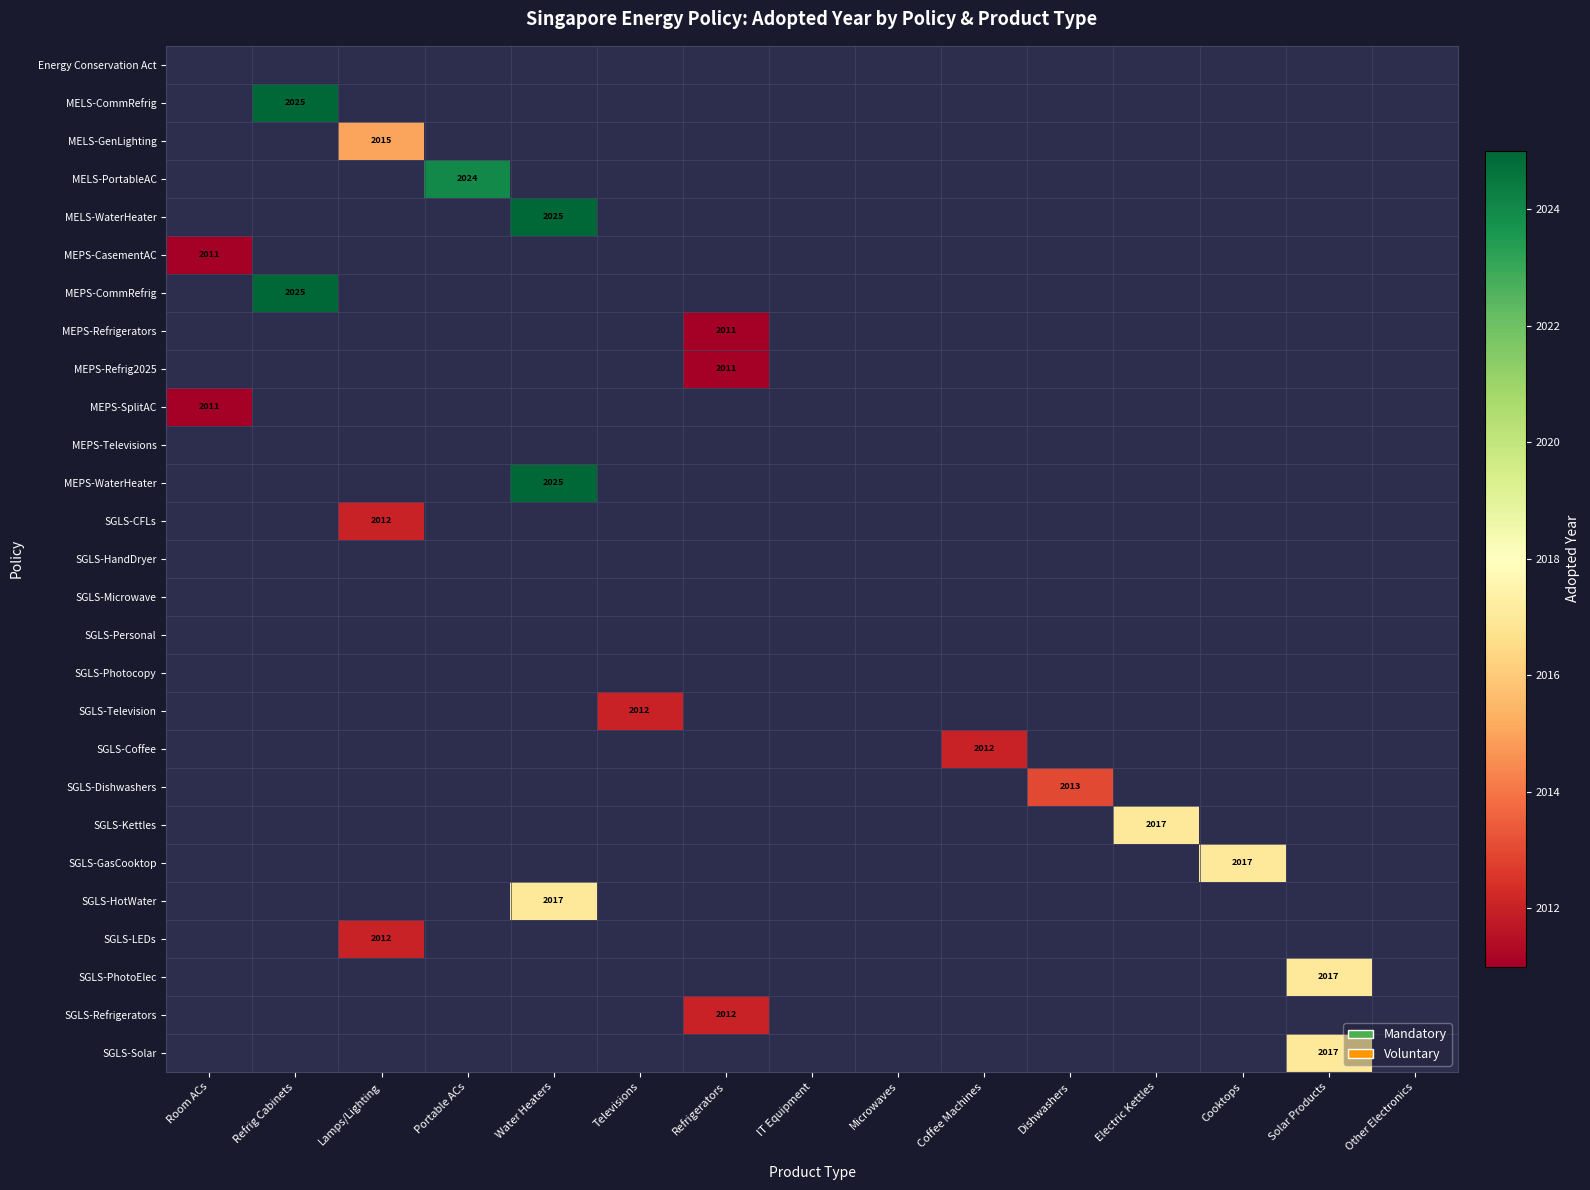

Is it true that SGLS-LEDs equals 2012 at Lamps/Lighting?

True